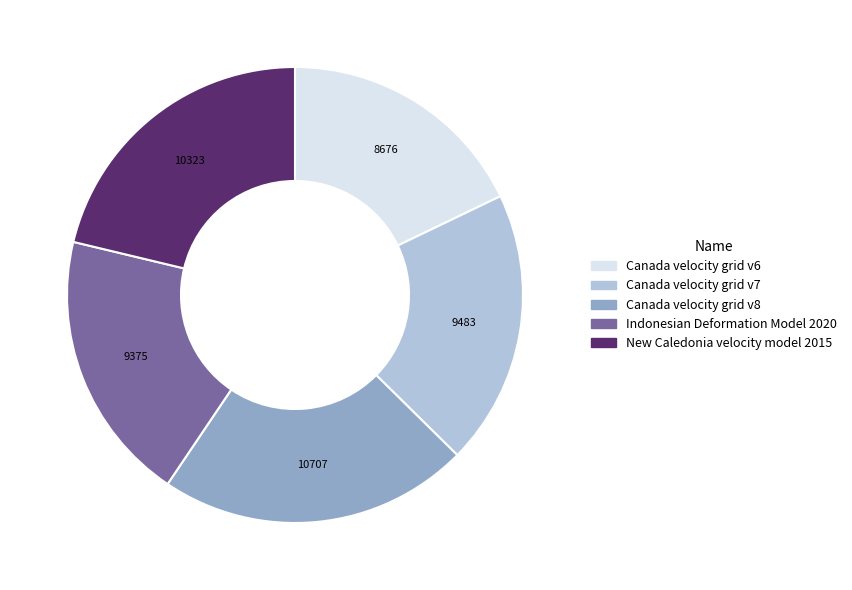

Is it true that Canada velocity grid v7 is 5% of the pie?

False